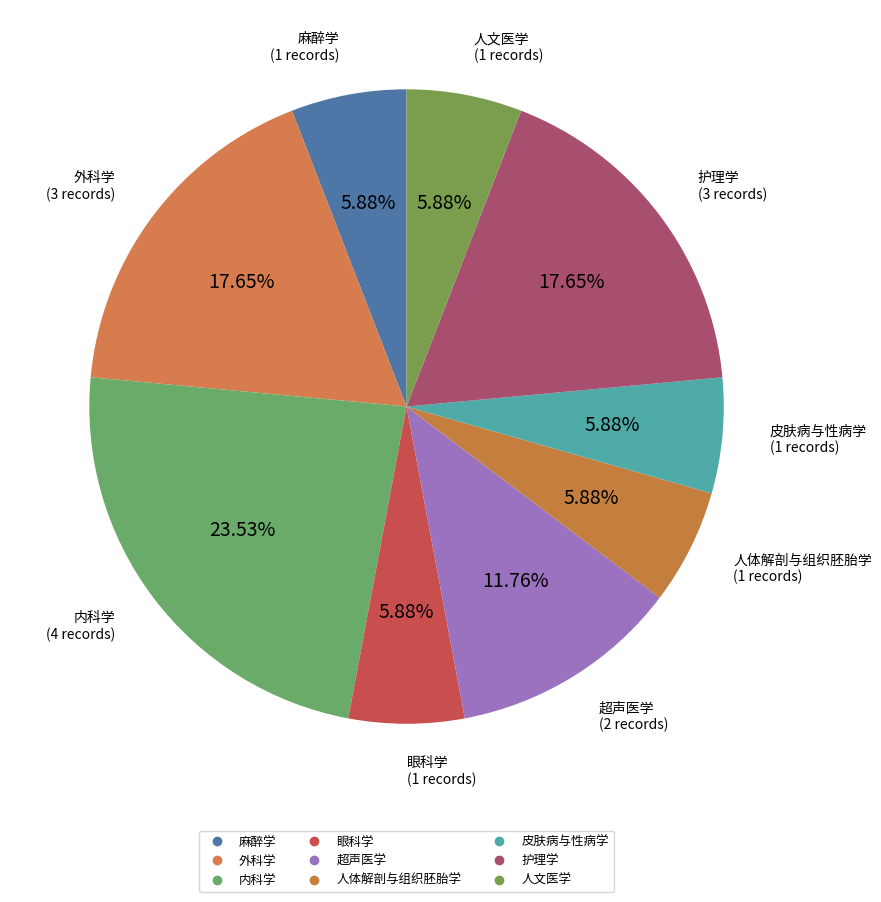

Count the number of slices in the pie.

9